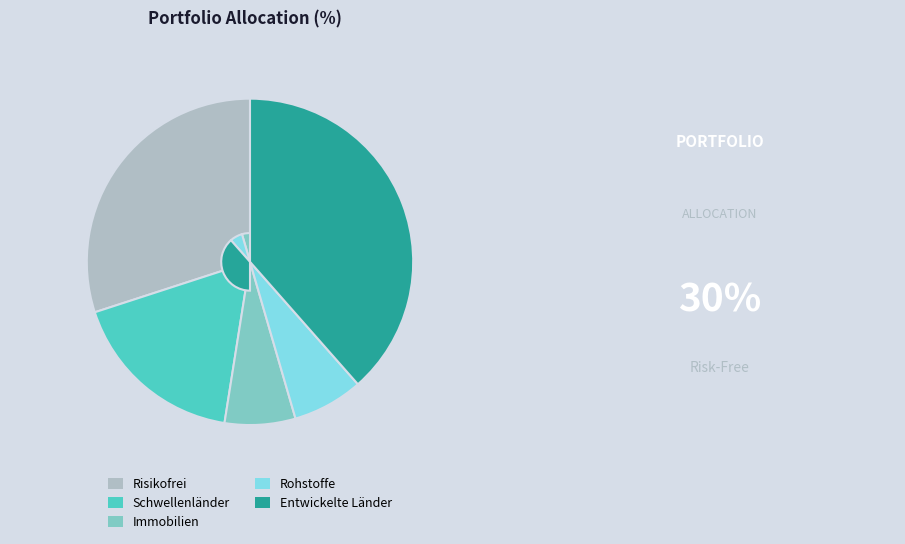

What is the ratio of the value at Risikofrei to the value at Rohstoffe?

4.3